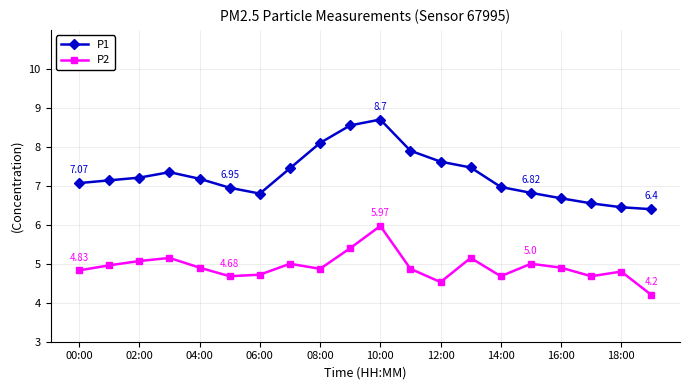

Which series has the largest total across all categories?

P1